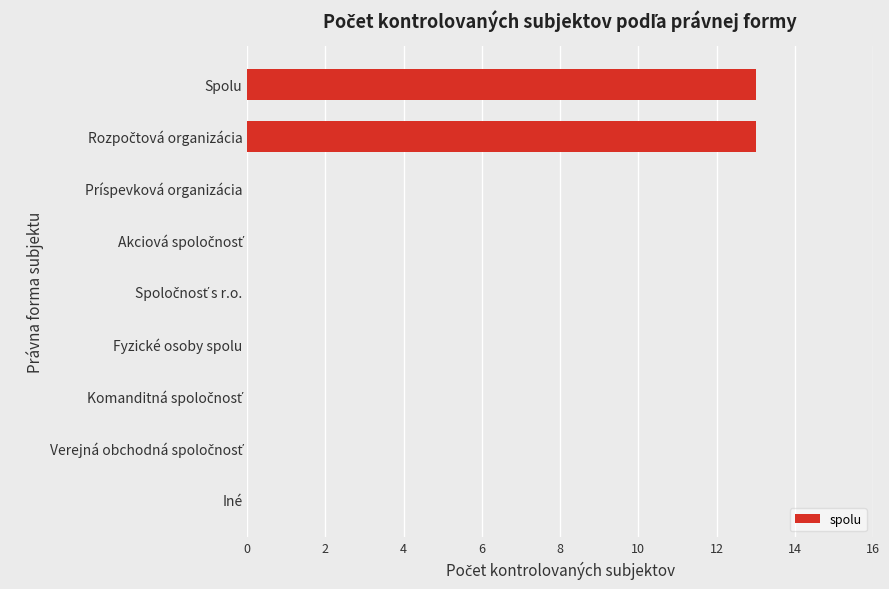

Count the number of data series in this chart.

1